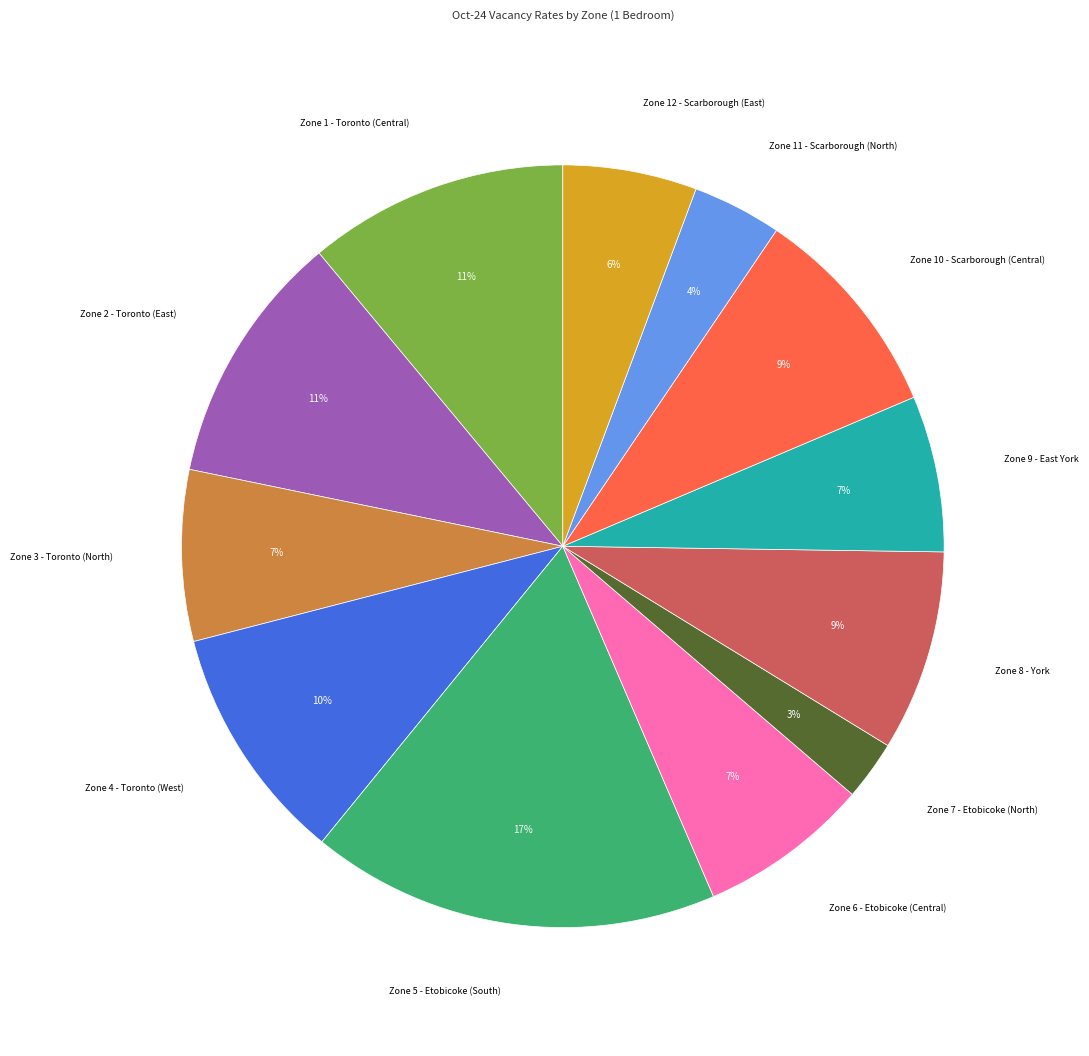

To the nearest percent, what is the average slice percentage?

8%